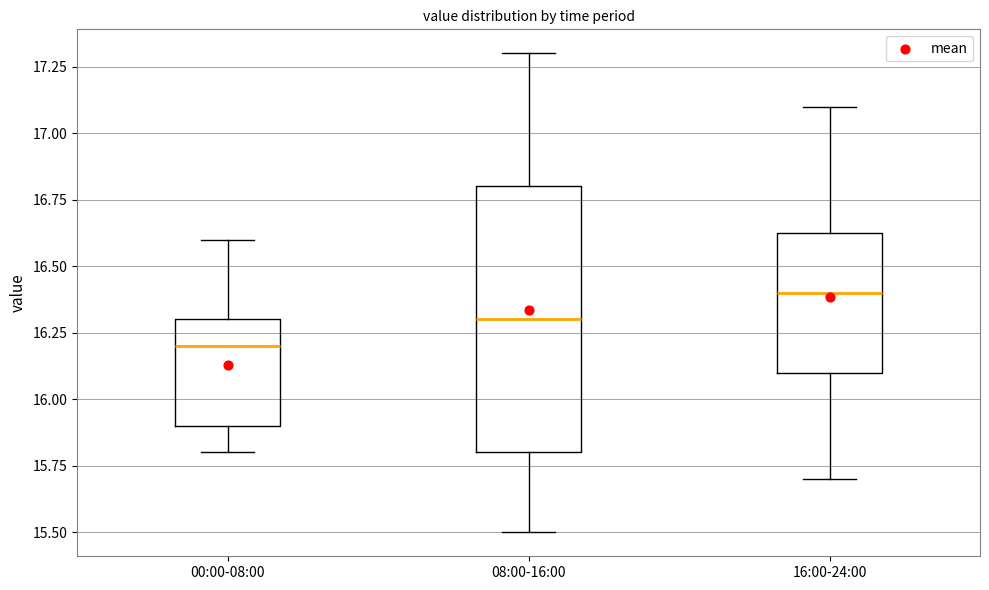

Reading left to right, read every box against the y-axis: the position of its median line, the range the box covers, and the ends of its whiskers. The values are not printed on the chart, so give them approximately, as read against the axis.

00:00-08:00: median 16.20, box 15.90 to 16.30, whiskers 15.80 to 16.60
08:00-16:00: median 16.30, box 15.80 to 16.80, whiskers 15.50 to 17.30
16:00-24:00: median 16.40, box 16.10 to 16.65, whiskers 15.70 to 17.10